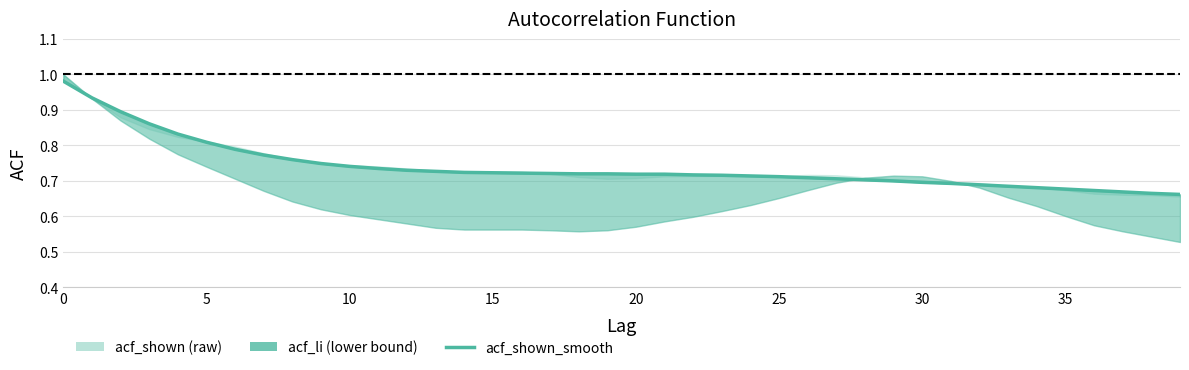

How many data points does each series have?

40